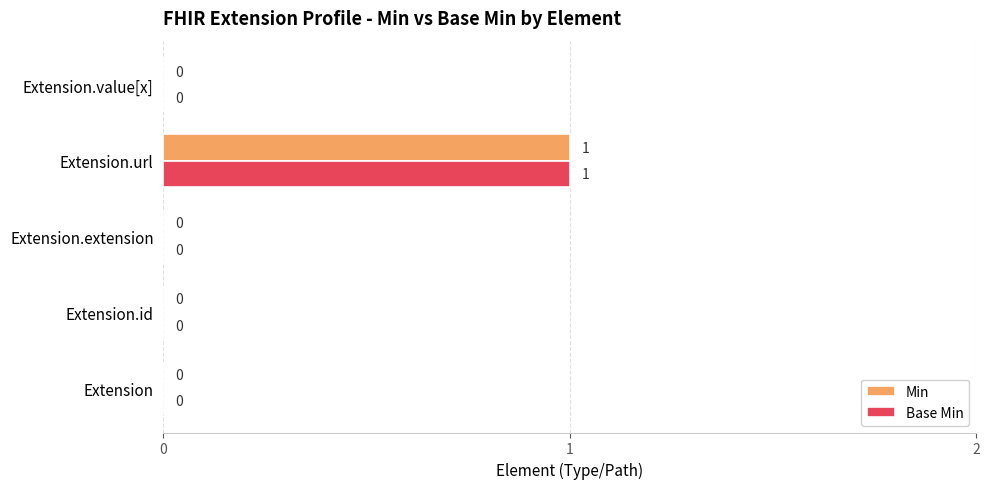

At which category is the sum across all series the highest?

Extension.url